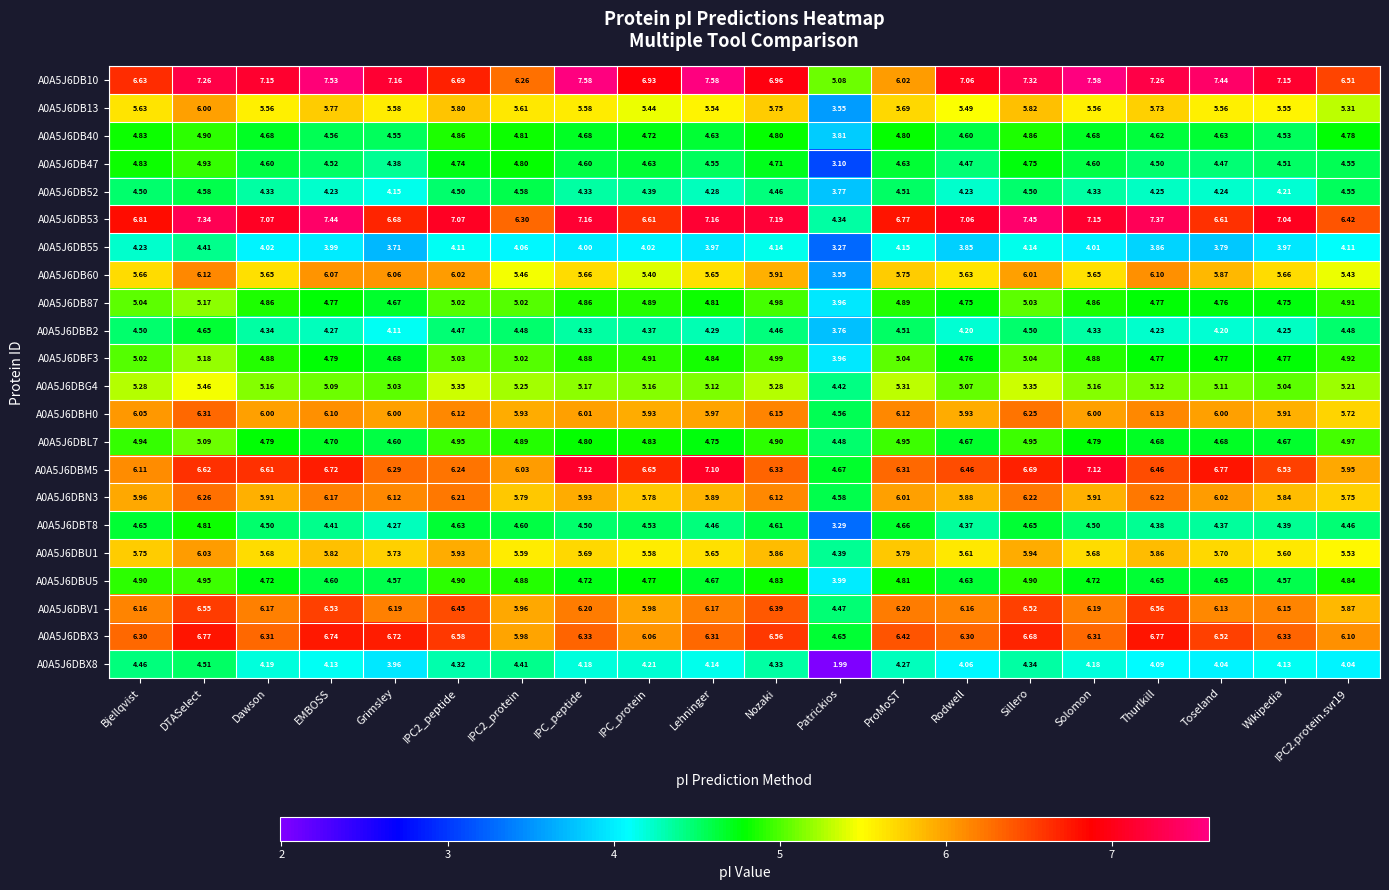

What is the total value across all series at DTASelect?

123.9